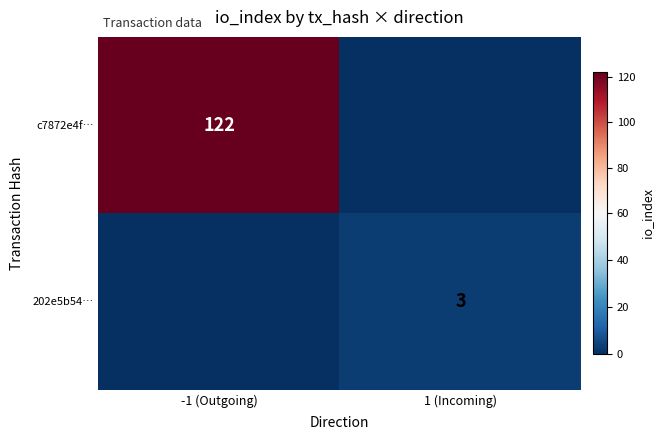

The value of c7872e4f… at -1 (Outgoing) is 28. True or false?

False